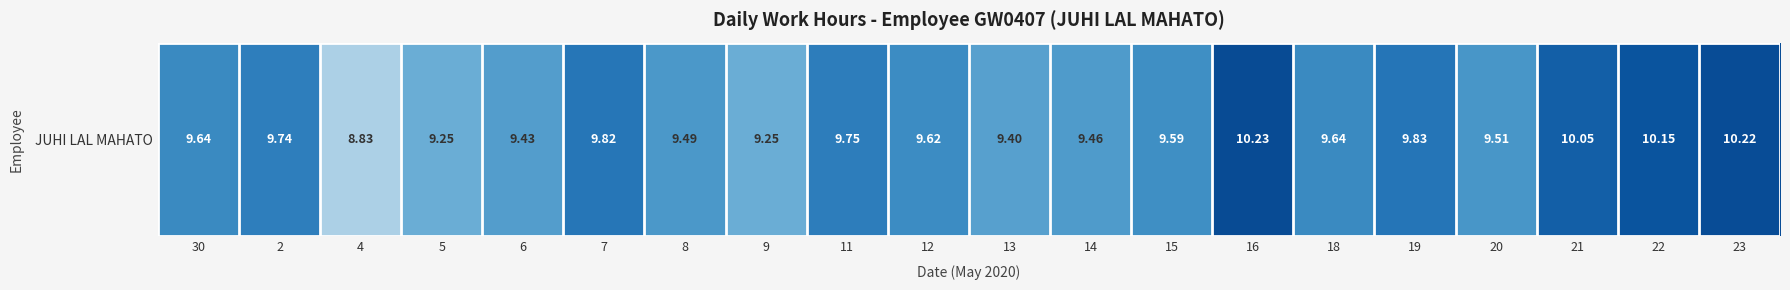

What is the change in value from 22 to 23?

+0.1